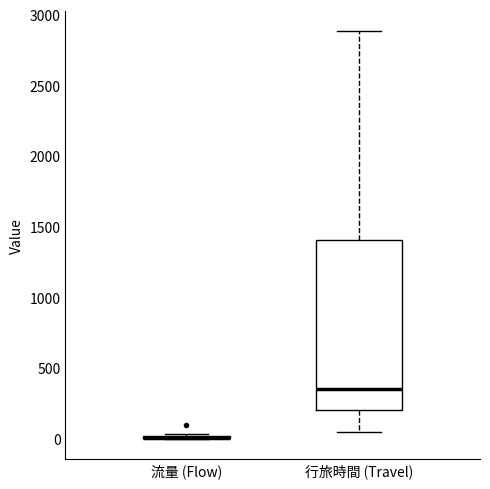

Reading left to right, read every box against the y-axis: the position of its median line, the range the box covers, and the ends of its whiskers. The values are not printed on the chart, so give them approximately, as read against the axis.

流量 (Flow): box collapsed to a line at 0, whiskers 0 to 50
行旅時間 (Travel): median 350, box 200 to 1400, whiskers 50 to 2900